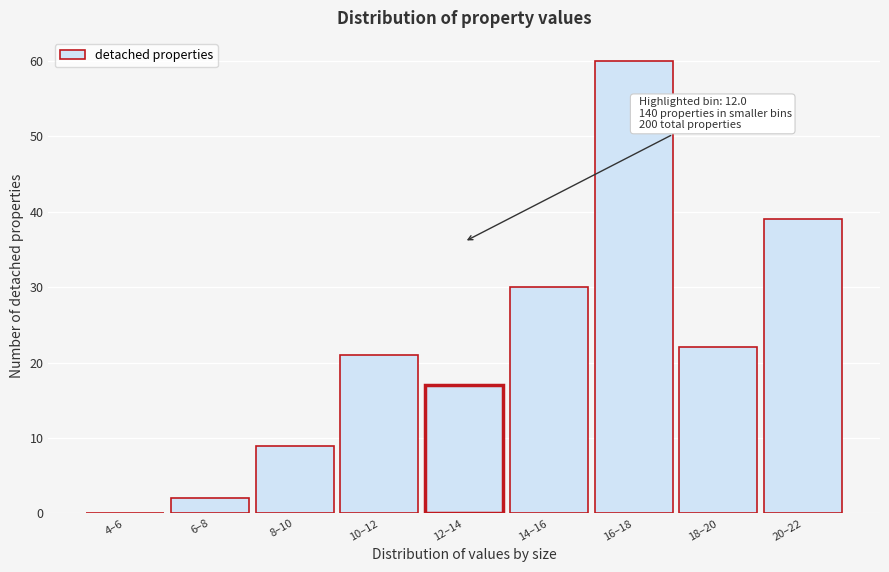

Reading right to left, extract all data points from this chart.

20–22=39	18–20=22	16–18=60	14–16=30	12–14=17	10–12=21	8–10=9	6–8=2	4–6=0